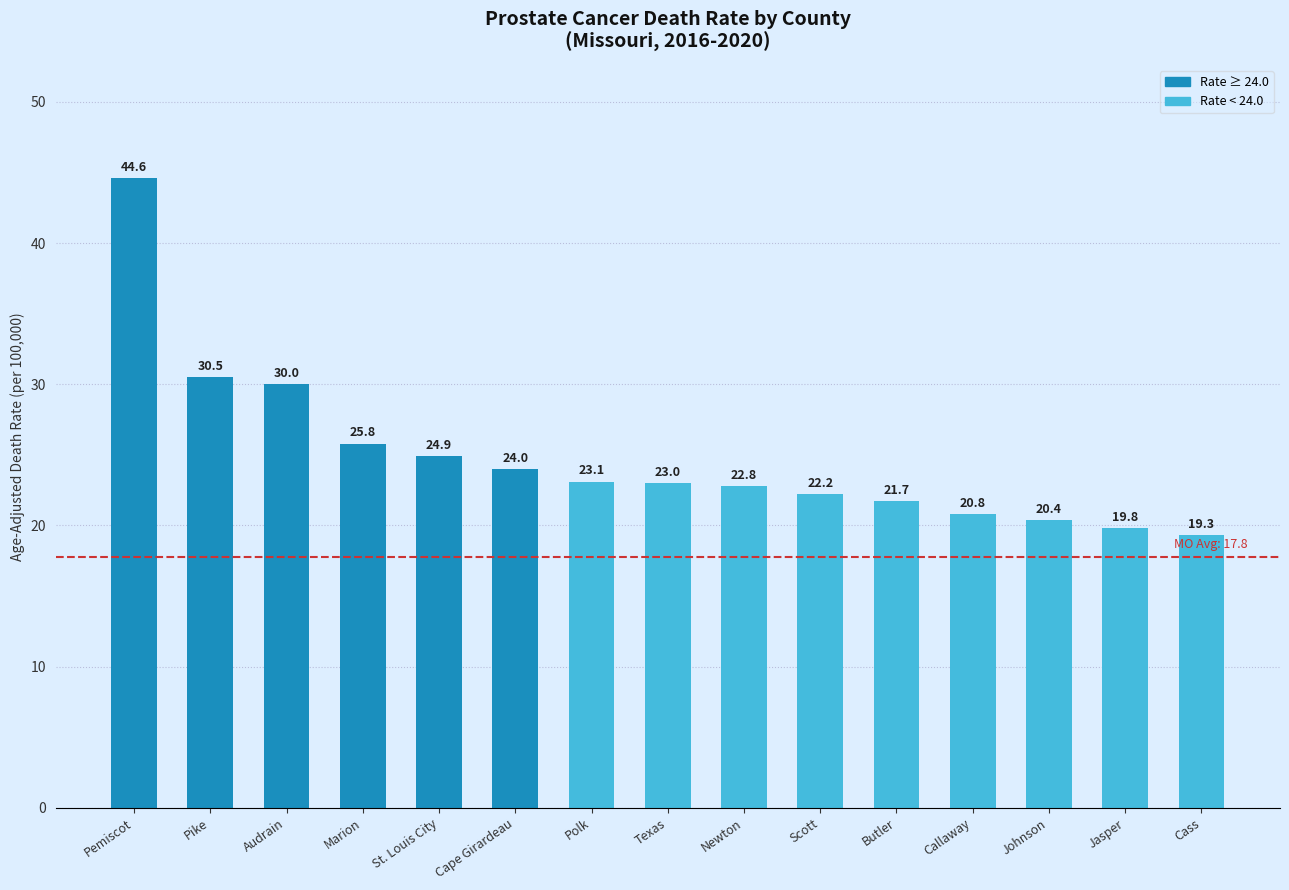

What is the greatest value displayed?

44.6